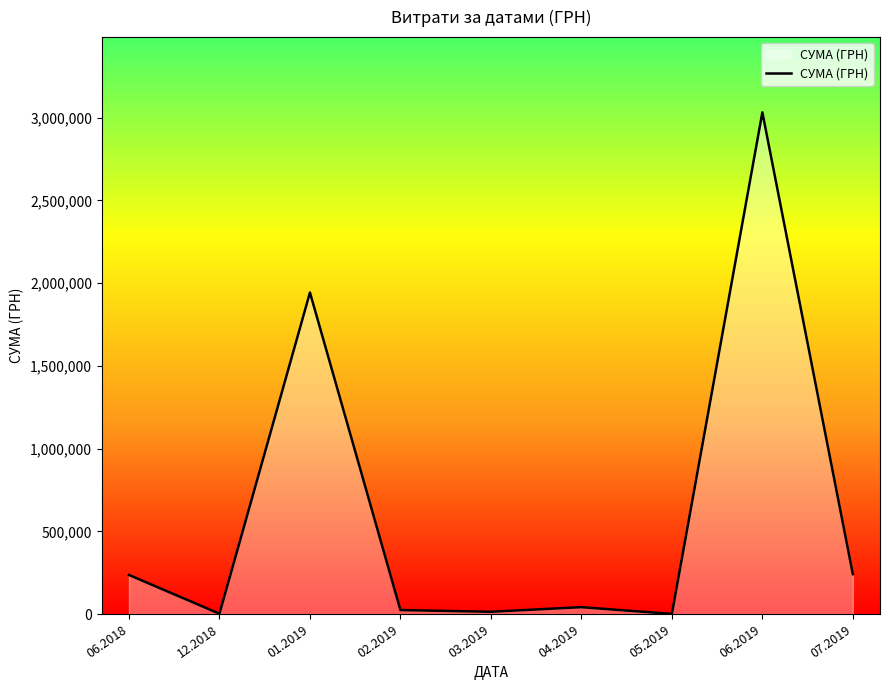

Is it true that the value at 05.2019 is 737.0?

True